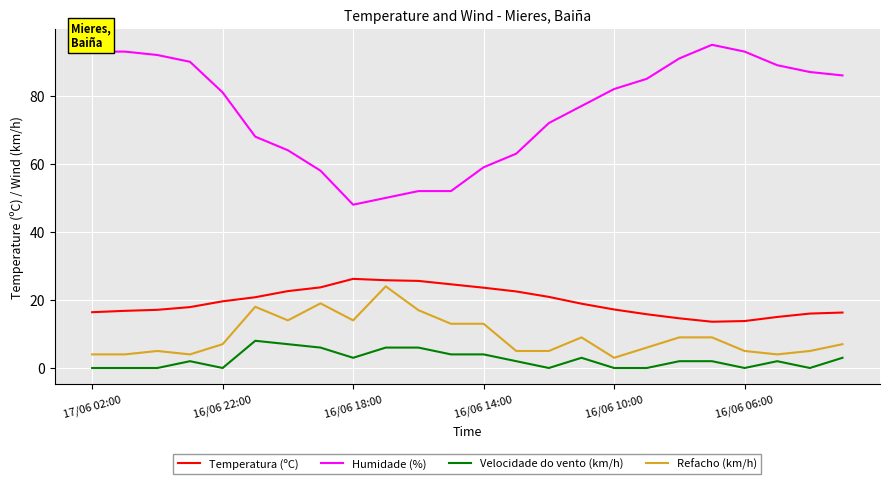

How many values in the Humidade (%) series are below 82?

12